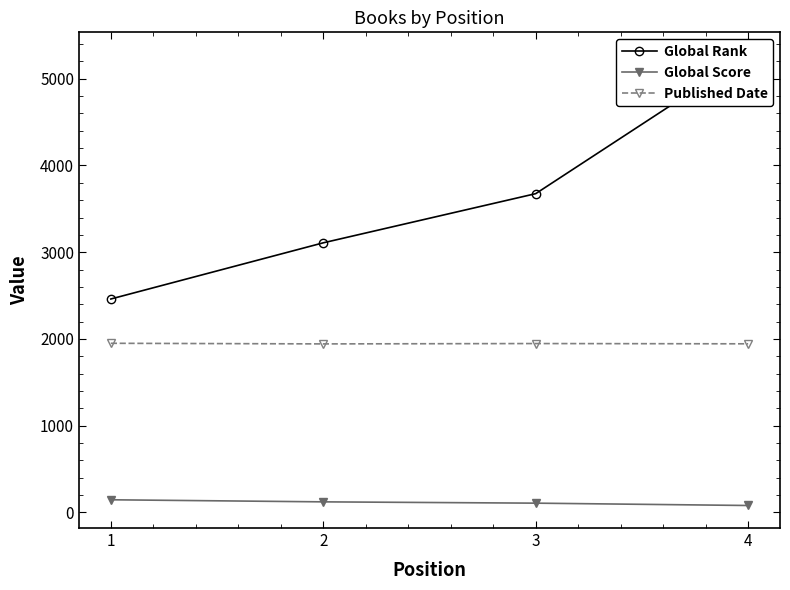

Is it true that Global Rank equals 4064 at 1?

False